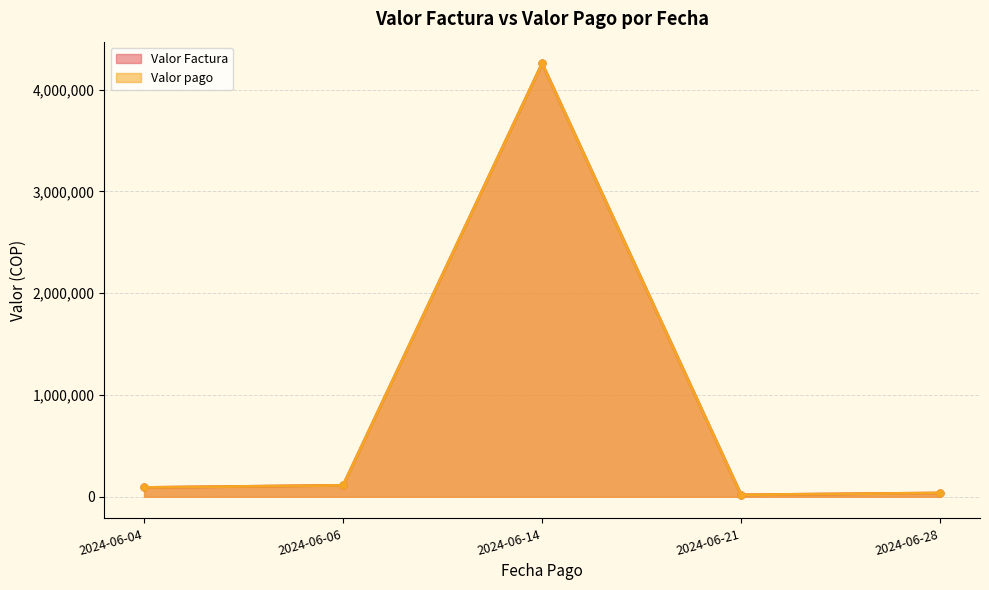

Which category has the lowest value in the Valor pago series?

2024-06-21